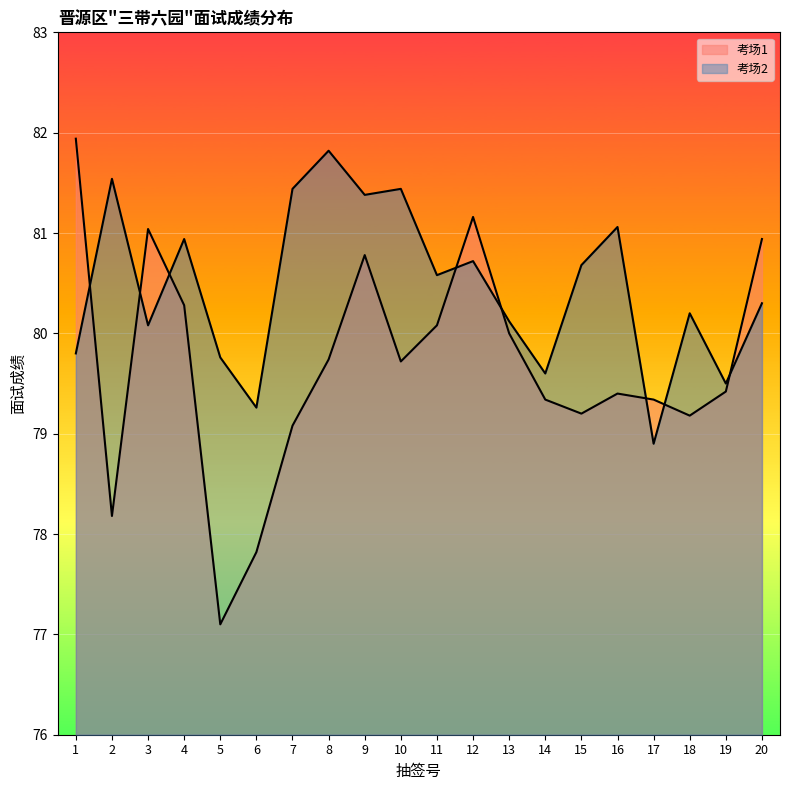

Is the value of 考场2 at 4 greater than the value of 考场1 at 14?

Yes